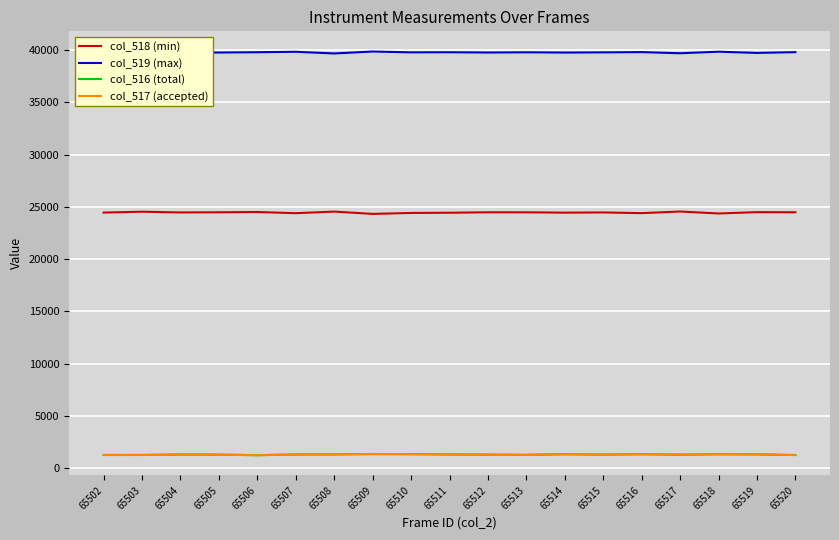

What is the spread (max minus min) of values at 65512?

38478